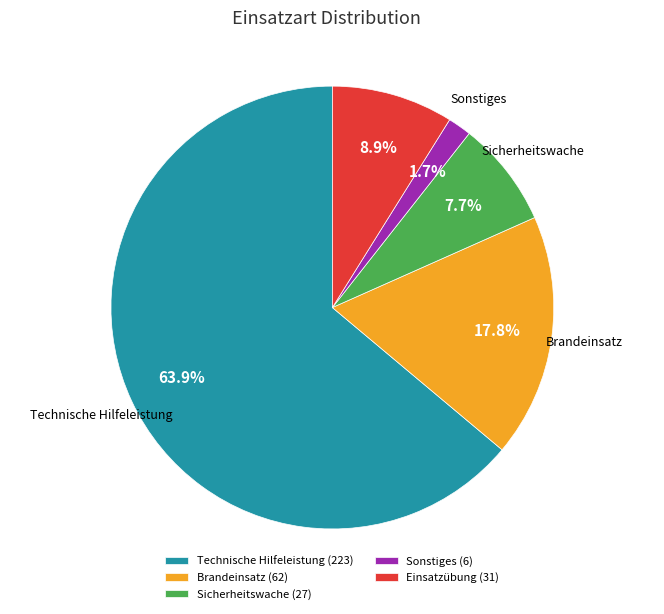

Rank the categories by value from lowest to highest.

Sonstiges, Sicherheitswache, Einsatzübung, Brandeinsatz, Technische Hilfeleistung